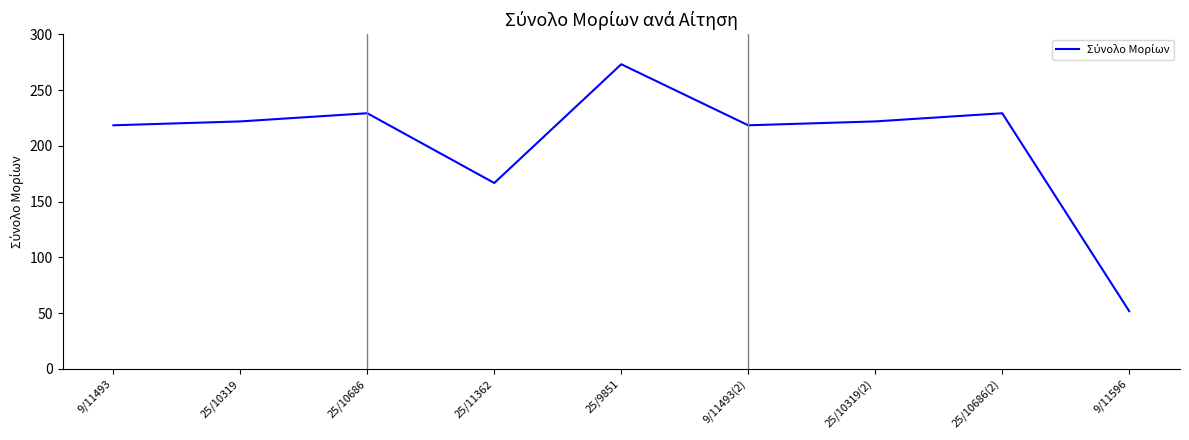

At which category does the chart reach its minimum across all series?

9/11596